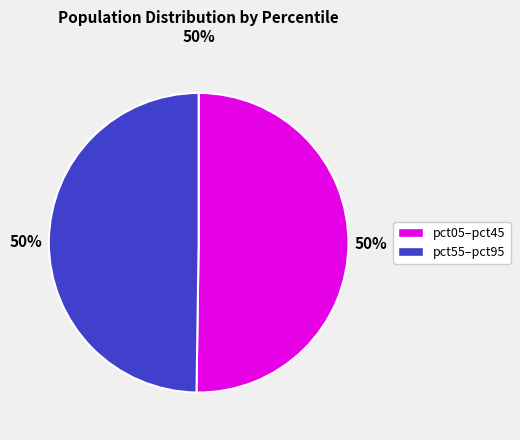

To the nearest percent, what is the average slice percentage?

50%